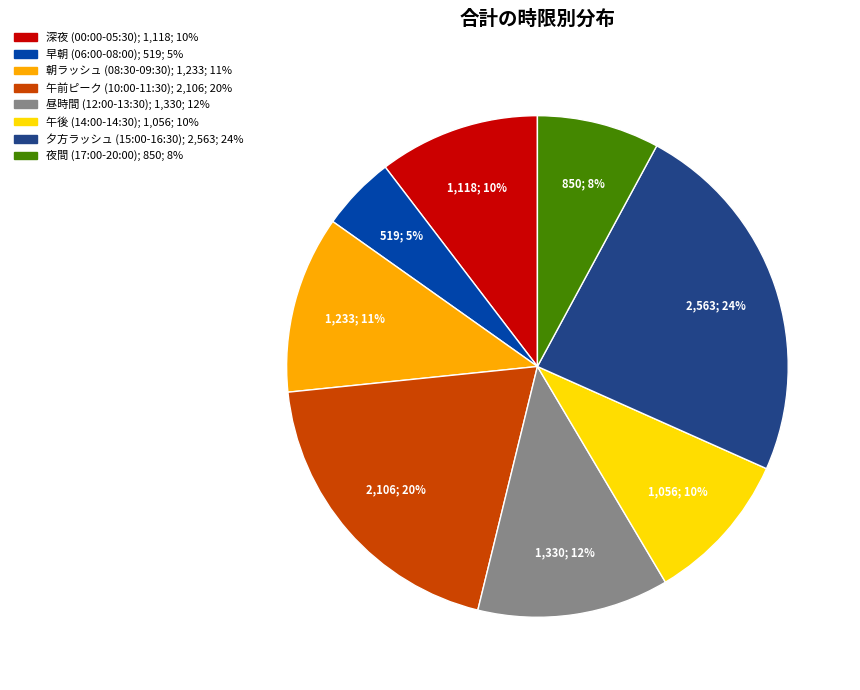

To the nearest percent, what is the difference between the largest and smallest slice percentages?

19%